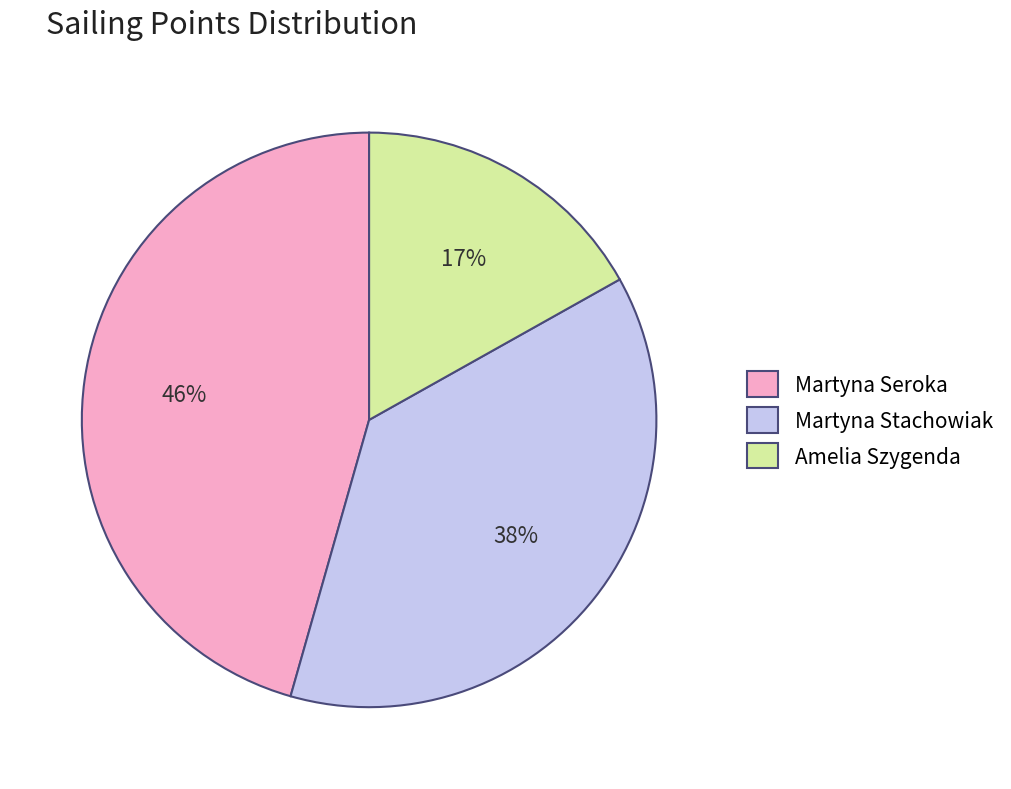

What is the smallest slice in the pie chart?

Amelia Szygenda